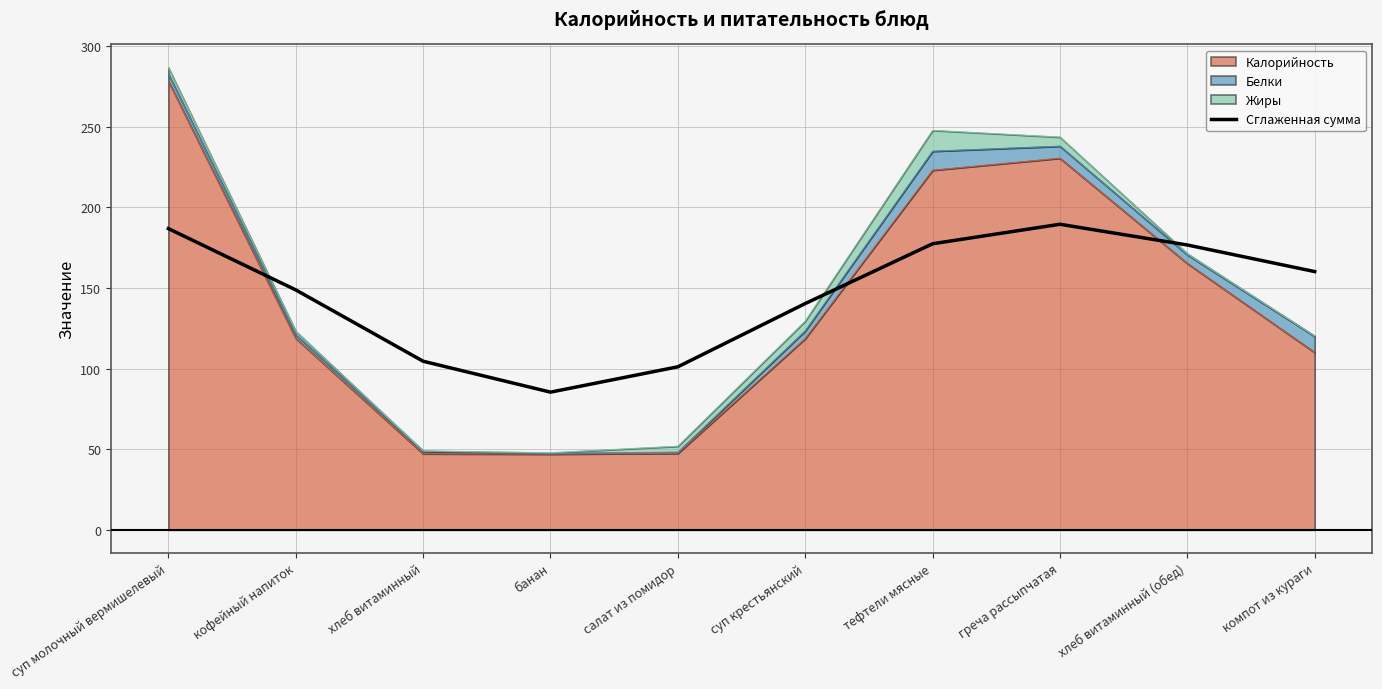

Does the chart have visible grid lines?

Yes